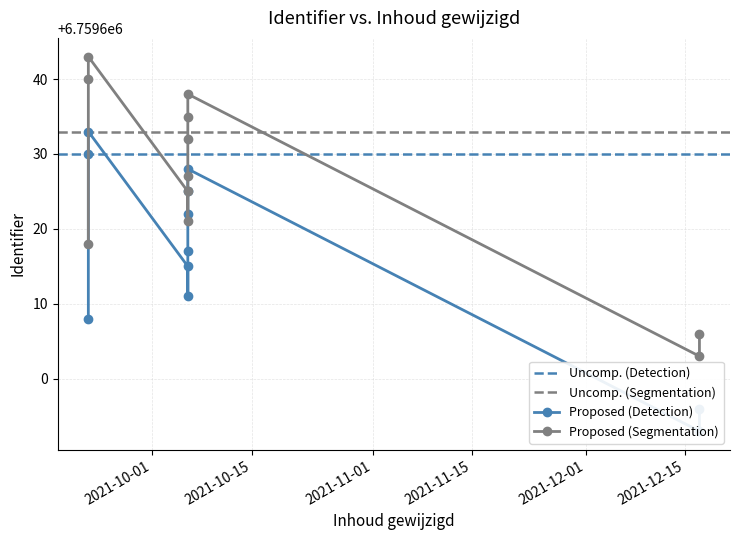

What is the label of the 4th point from the right?

2021-10-06